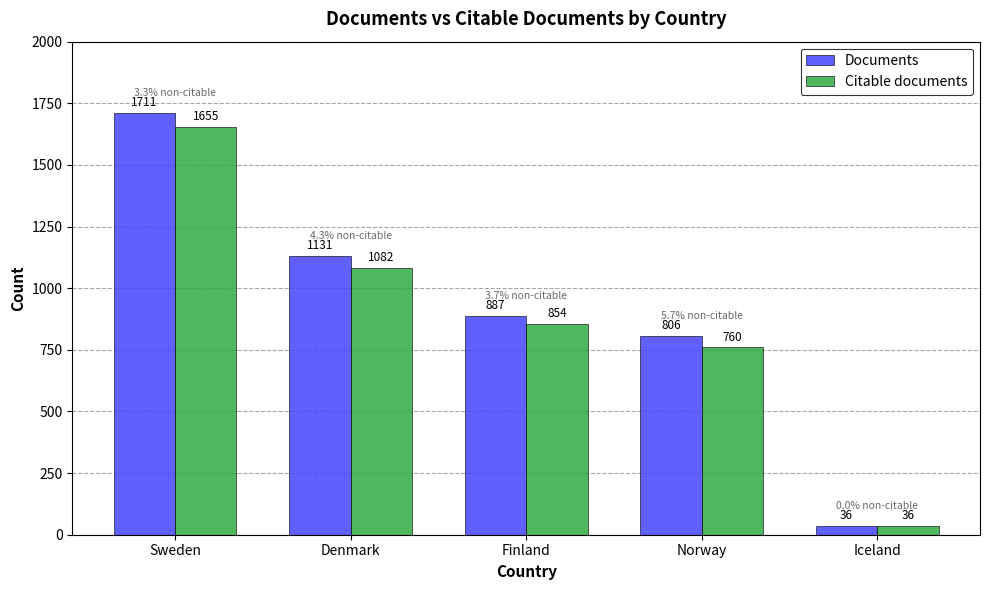

Which series changed the most between Finland and Iceland?

Documents